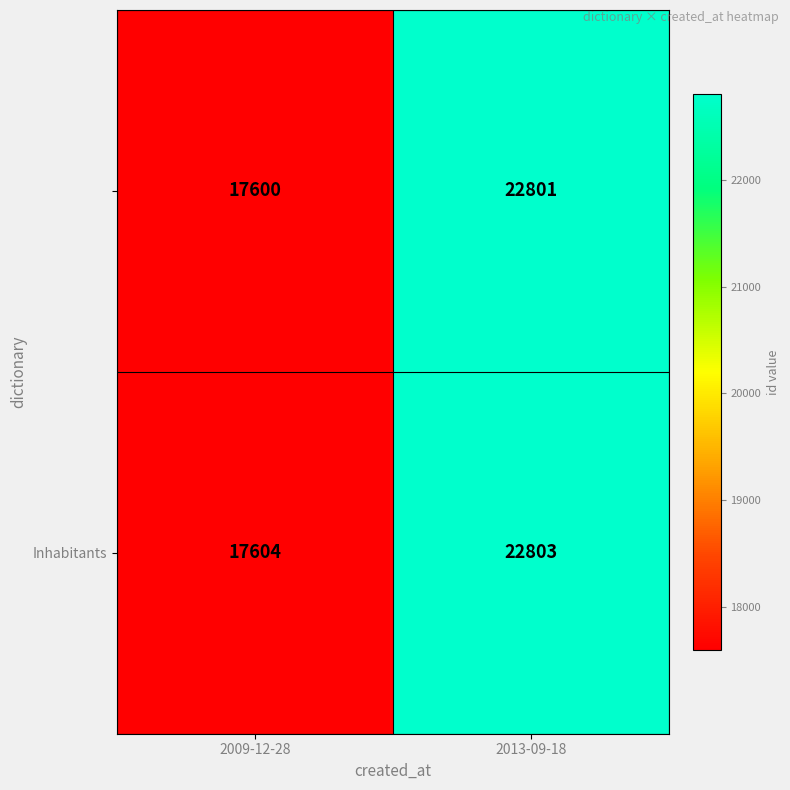

What is the minimum value shown in the chart?

17600